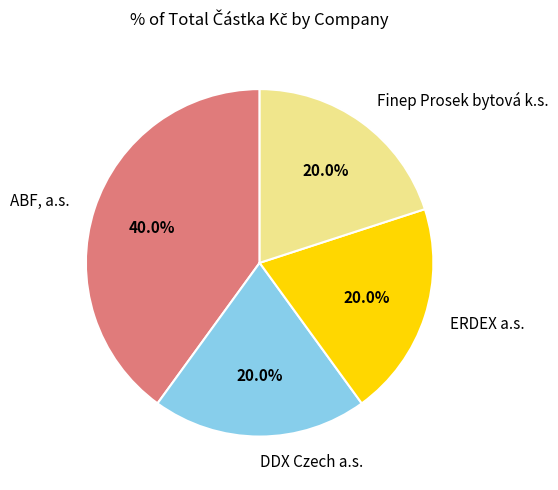

Is it true that ABF, a.s. is 40% of the pie?

True